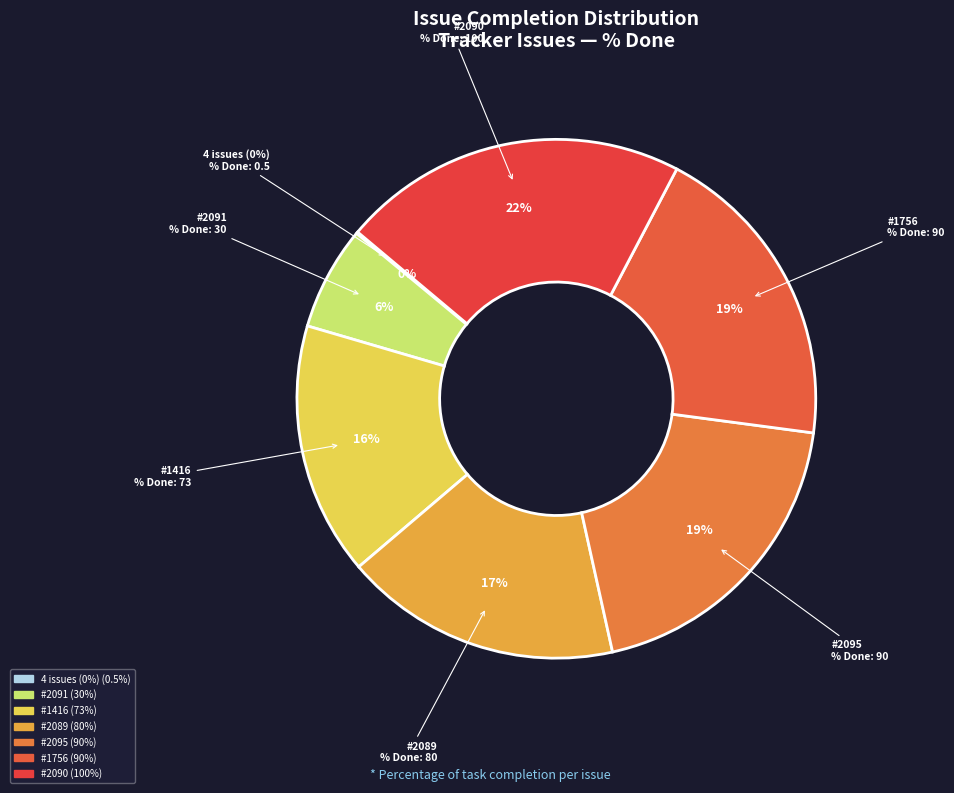

What is the change in value from #1416 to #1756?

+17